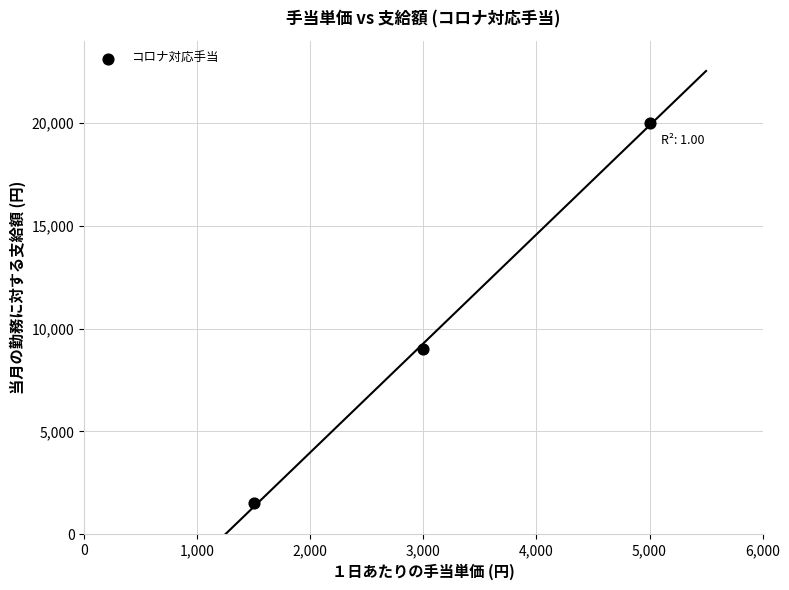

What is the range of X values (max minus min)?

3500